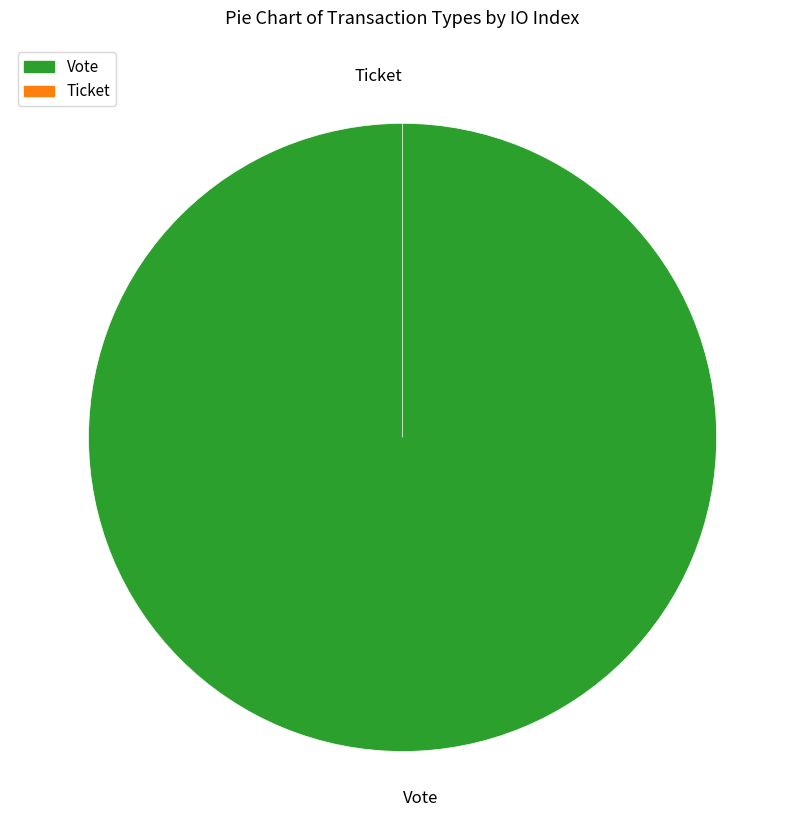

Which category has the biggest portion of the pie?

Vote